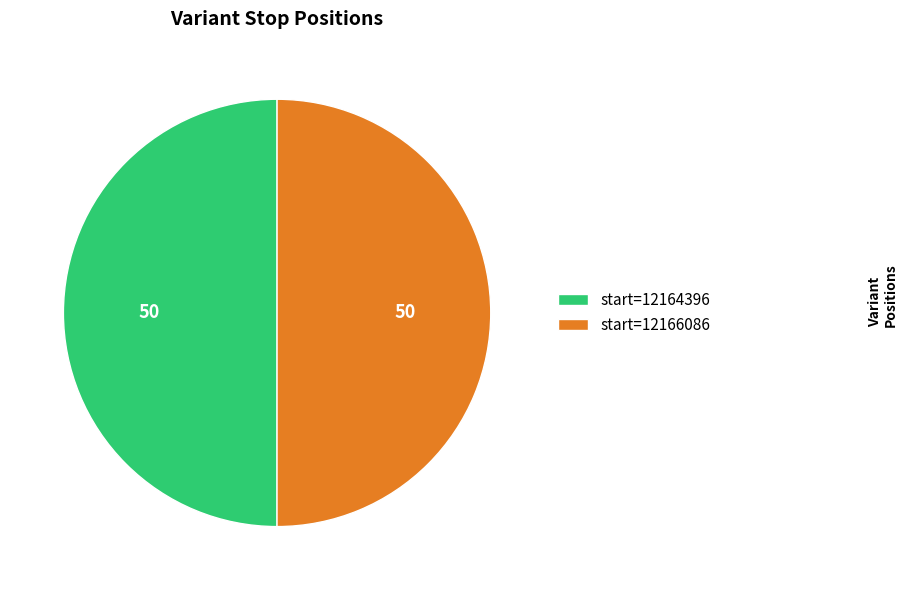

Combined, do start=12166086 and start=12164396 account for over 50%?

Yes